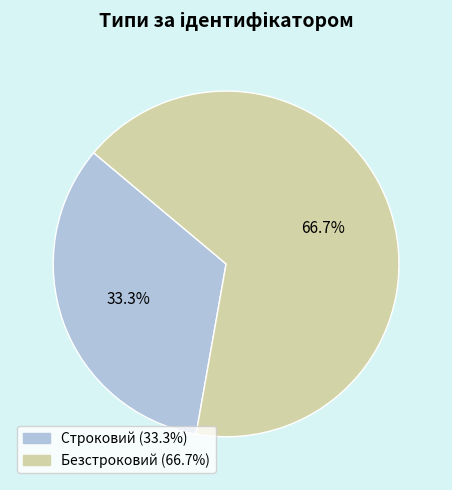

To the nearest percent, what is the difference between the Безстроковий and Строковий slice percentages?

33%